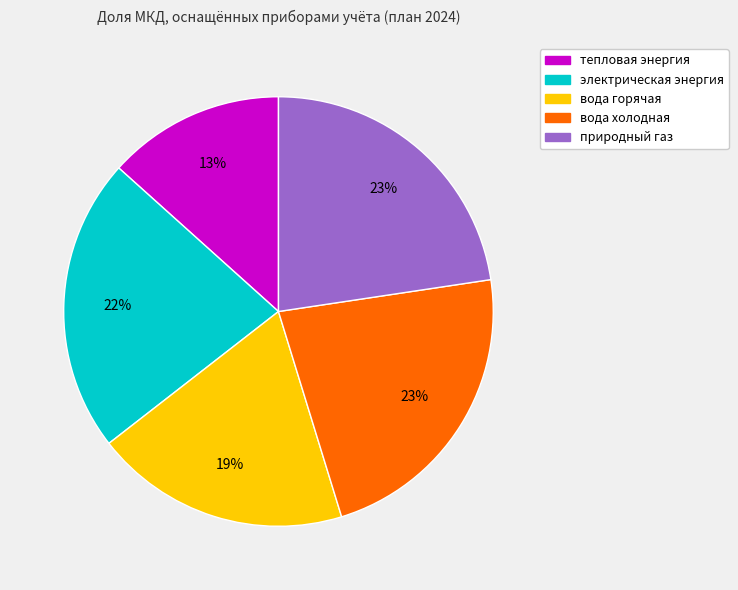

The тепловая энергия slice represents 28% of the pie. True or false?

False